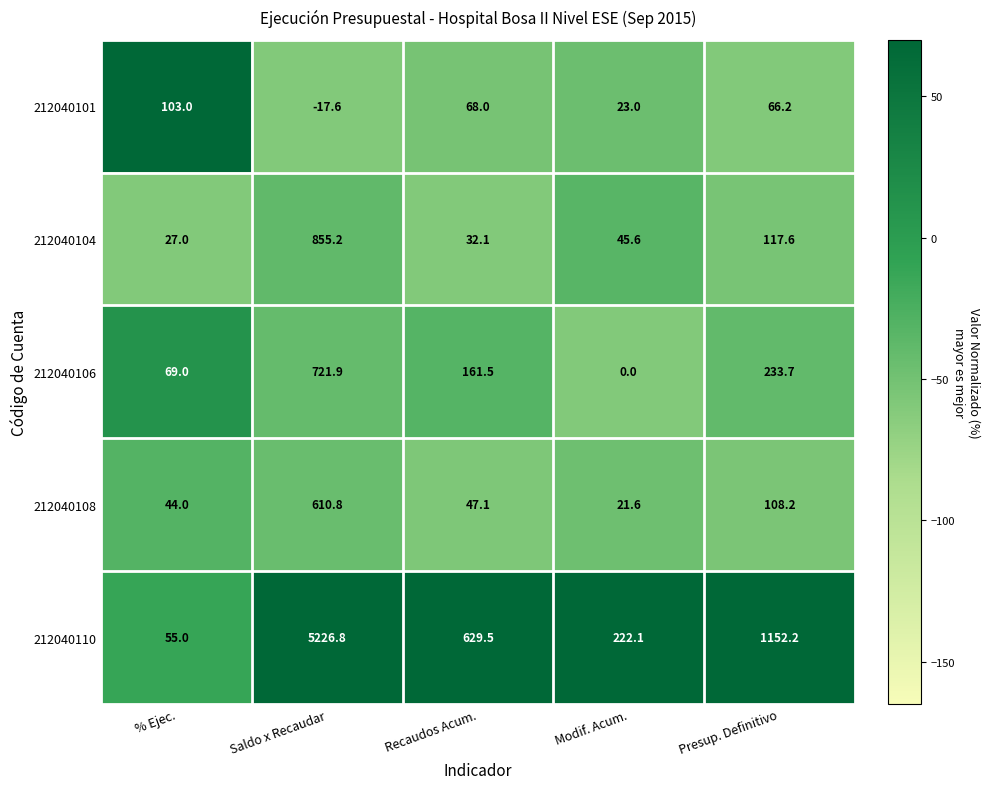

Reading left to right, transcribe all the data shown in this chart.

212040101: % Ejec.=103.0	Saldo x Recaudar=-17.6	Recaudos Acum.=68.0	Modif. Acum.=23.0	Presup. Definitivo=66.2
212040104: % Ejec.=27.0	Saldo x Recaudar=855.2	Recaudos Acum.=32.1	Modif. Acum.=45.6	Presup. Definitivo=117.6
212040106: % Ejec.=69.0	Saldo x Recaudar=721.9	Recaudos Acum.=161.5	Modif. Acum.=0.0	Presup. Definitivo=233.7
212040108: % Ejec.=44.0	Saldo x Recaudar=610.8	Recaudos Acum.=47.1	Modif. Acum.=21.6	Presup. Definitivo=108.2
212040110: % Ejec.=55.0	Saldo x Recaudar=5226.8	Recaudos Acum.=629.5	Modif. Acum.=222.1	Presup. Definitivo=1152.2